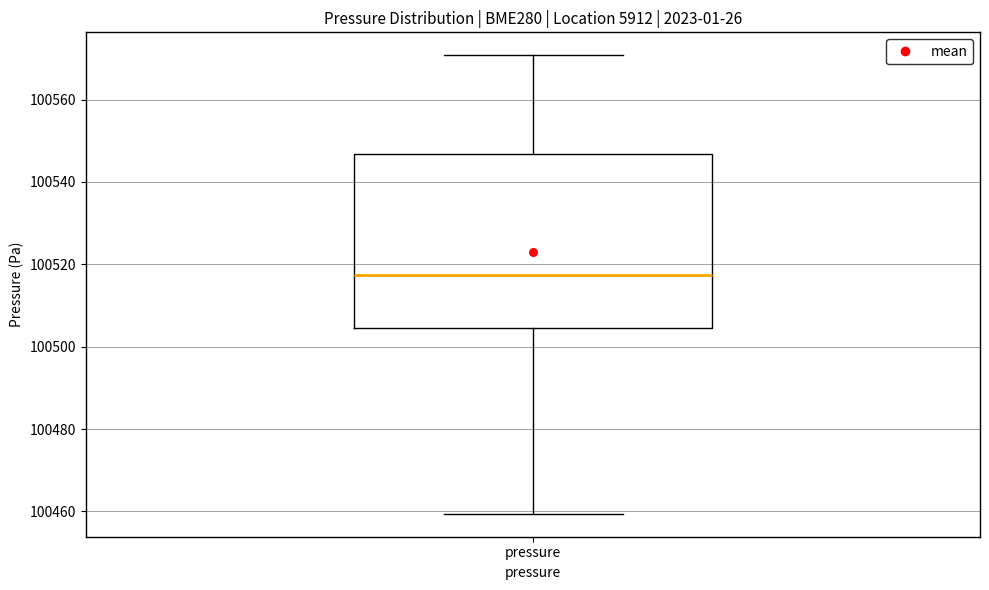

Where does the median line of the box for pressure sit on the y-axis? The values are not printed on the chart, so give them approximately, as read against the axis.

100518